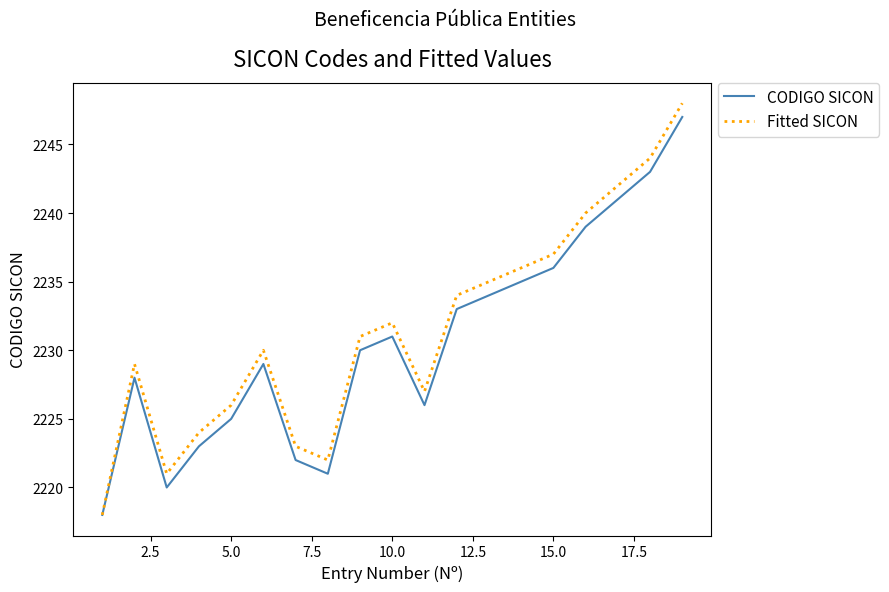

Which series has the largest range (max minus min)?

Fitted SICON